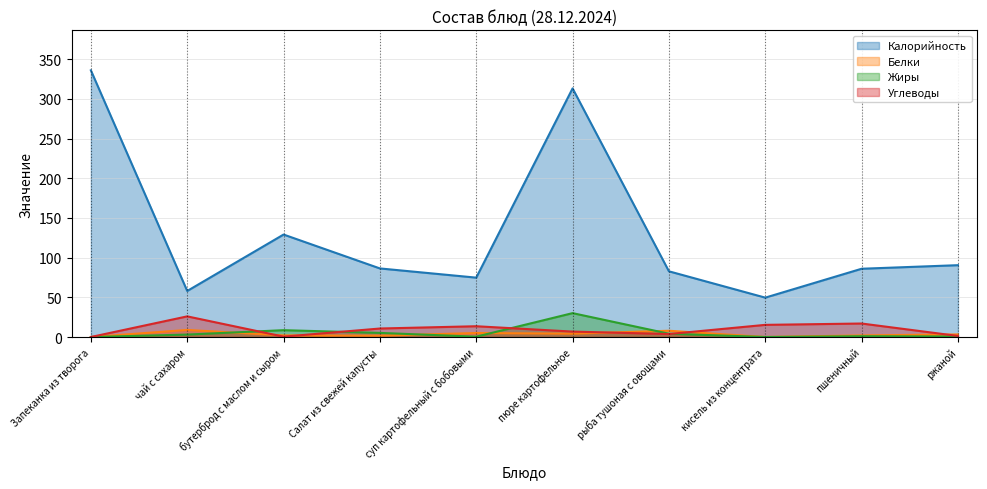

What is the greatest value displayed?

336.0